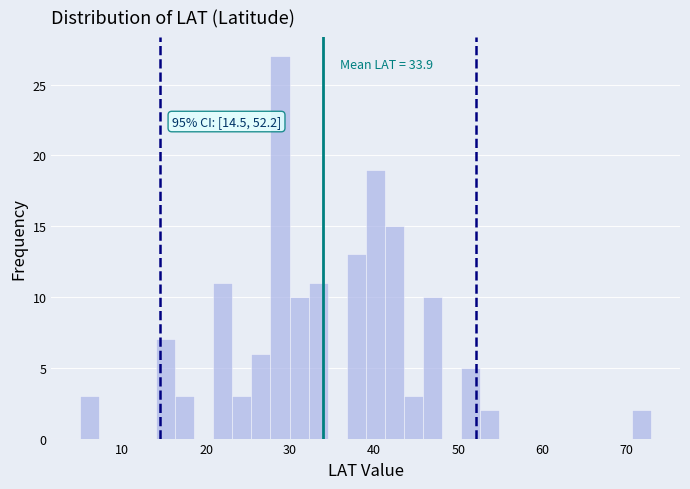

Read against the x-axis, roughly where is the centre of the tallest bar?

29